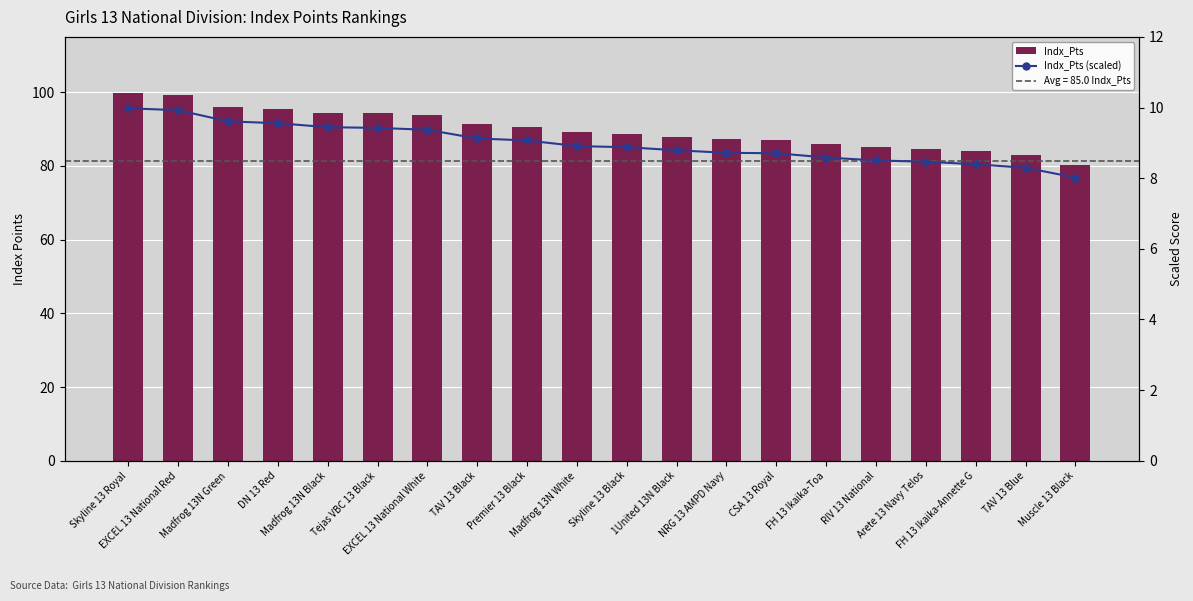

What is the label of the 3rd bar from the left?

Madfrog 13N Green